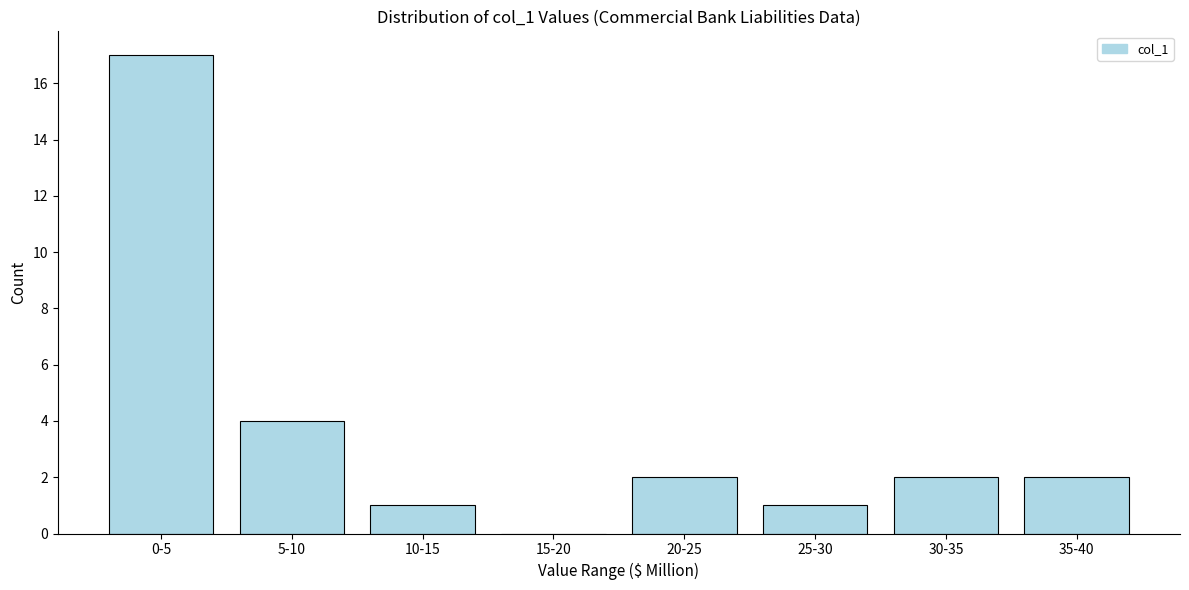

Reading left to right, what are all the values shown in this chart?

0-5=17	5-10=4	10-15=1	15-20=0	20-25=2	25-30=1	30-35=2	35-40=2